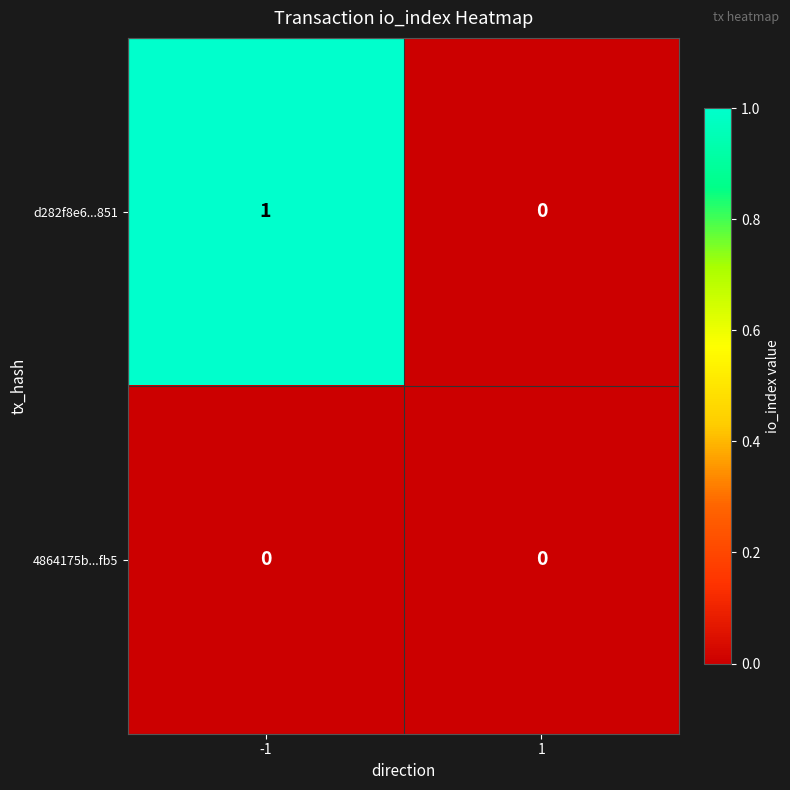

Is it true that d282f8e6...851 equals 0 at 1?

True